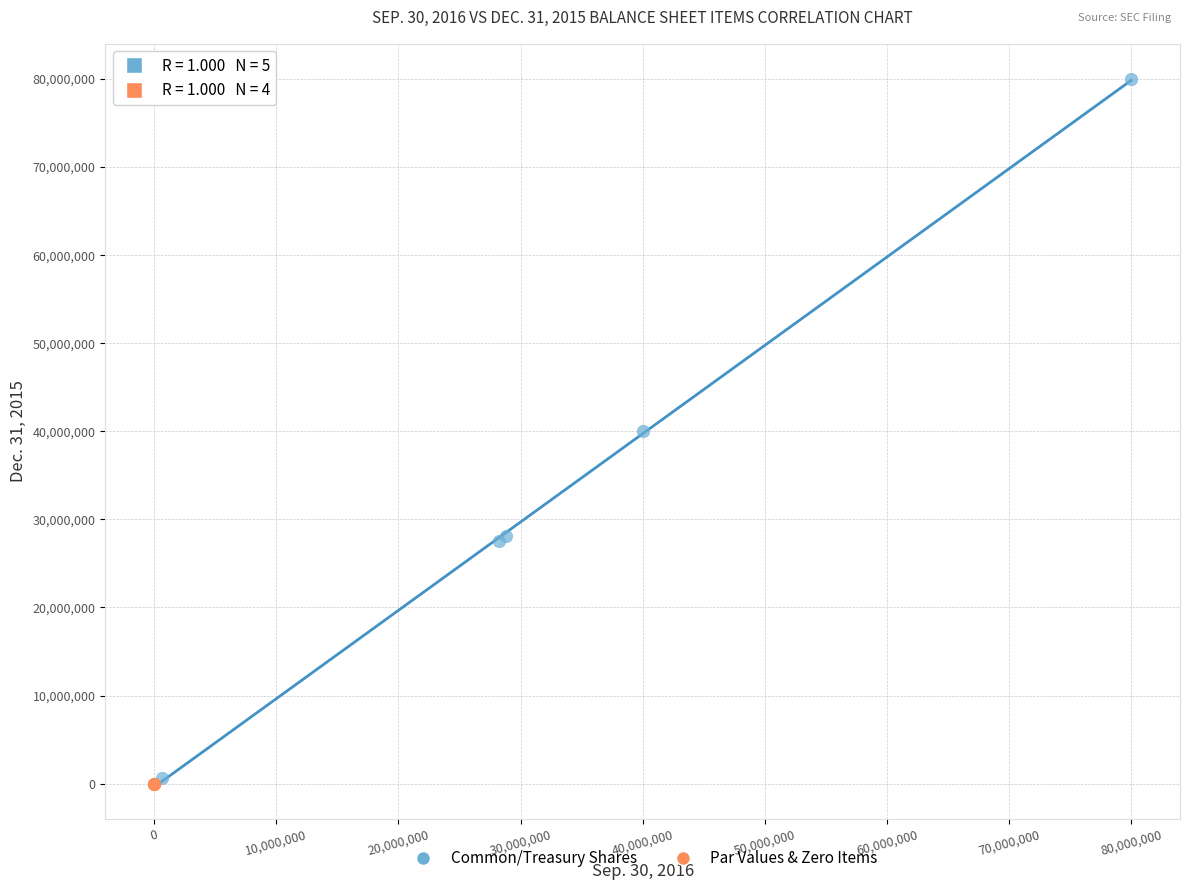

Which series has the widest spread of Y values?

Common/Treasury Shares